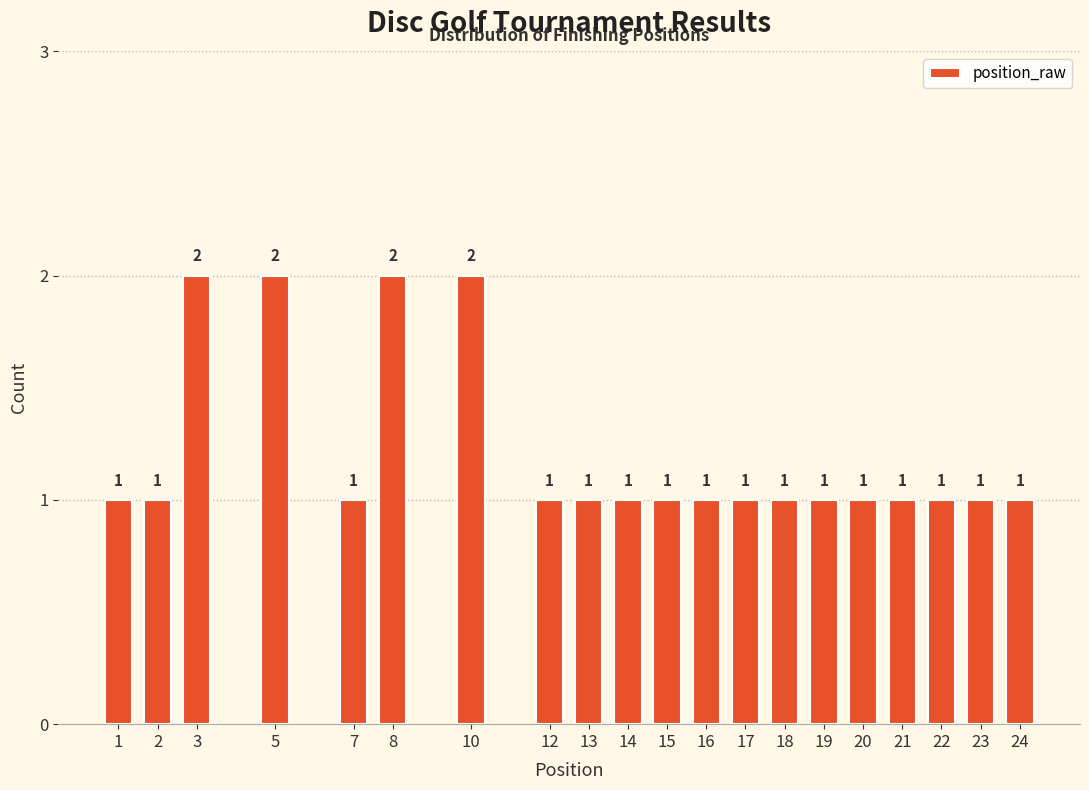

Reading left to right, transcribe all the data shown in this chart.

1	1	2	2	1	2	2	1	1	1	1	1	1	1	1	1	1	1	1	1